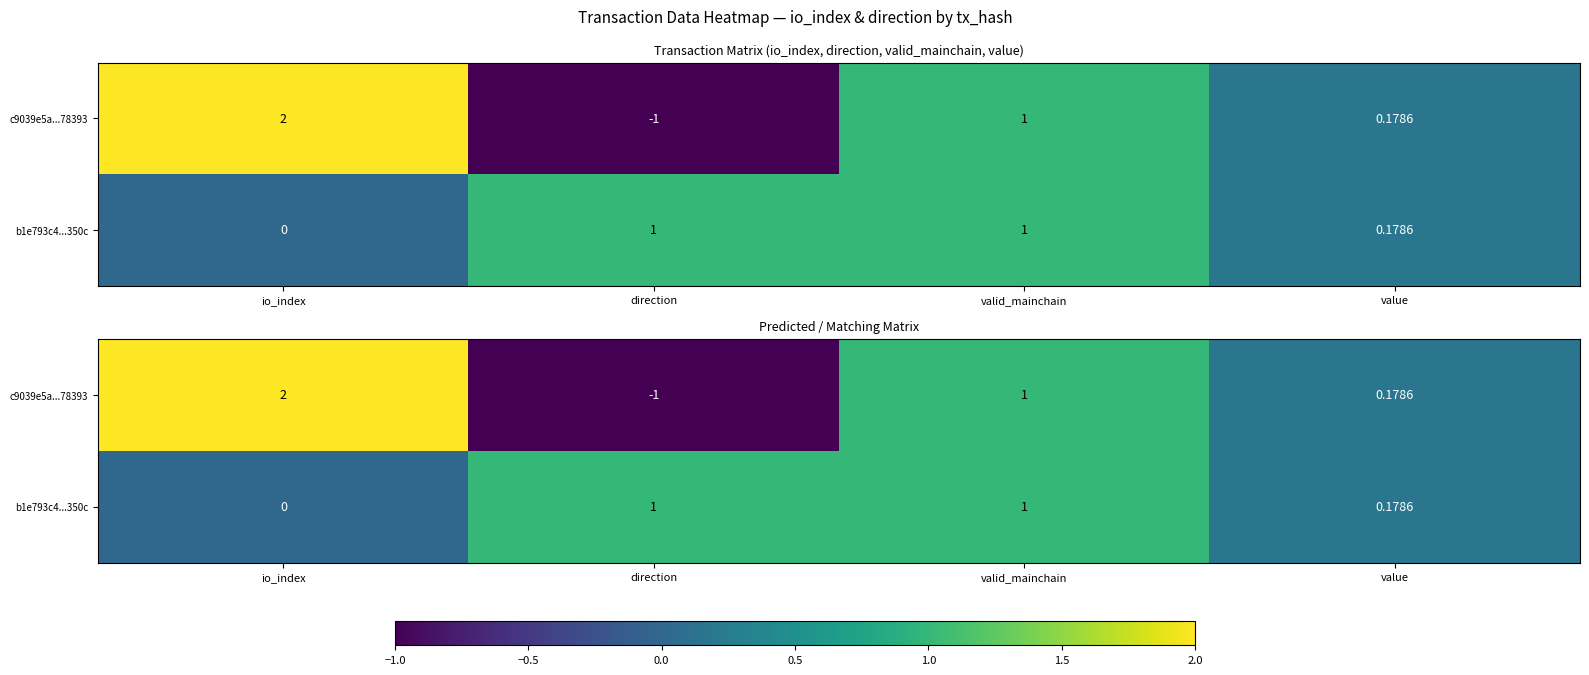

At which category is the sum across all series the highest?

io_index